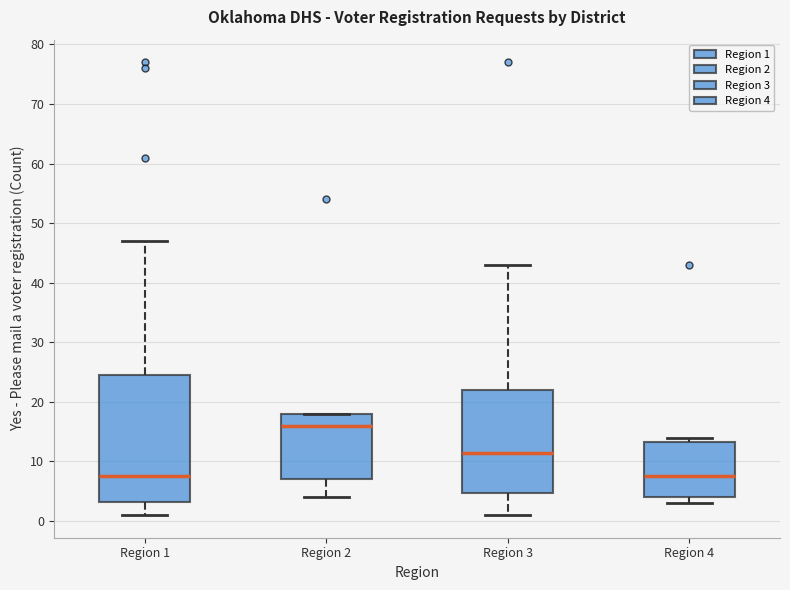

Where is the lower edge of the box for Region 4 on the y-axis? The values are not printed on the chart, so give them approximately, as read against the axis.

4